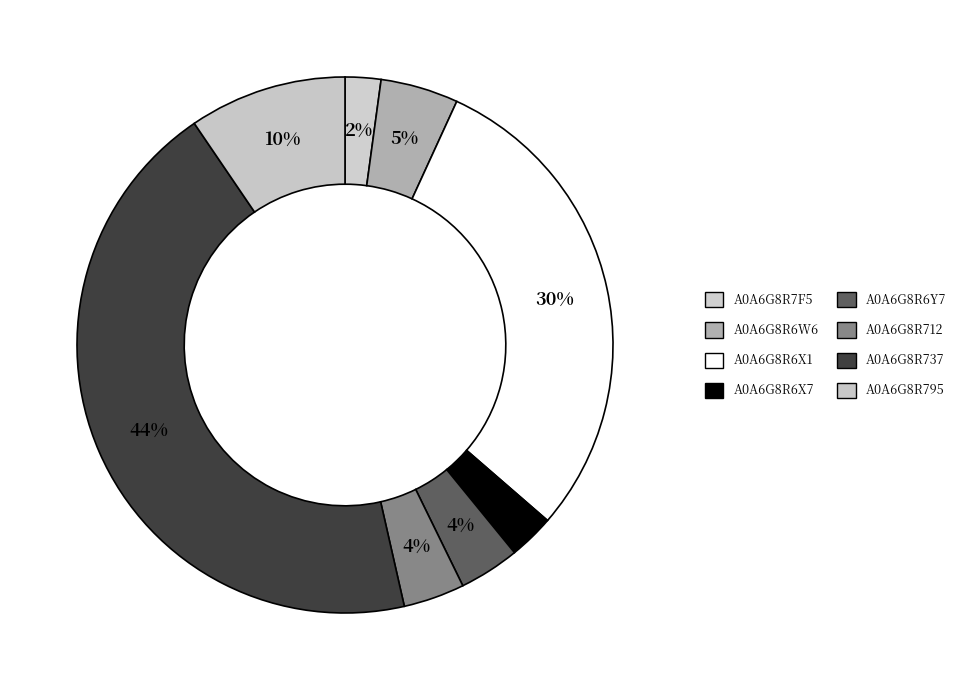

Is the sum of A0A6G8R712 and A0A6G8R6X7 greater than half?

No